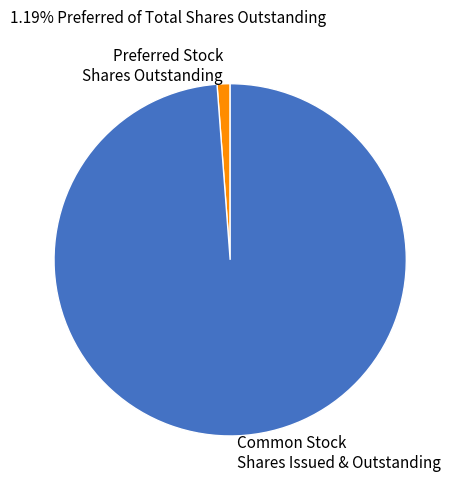

Which category has the smallest portion of the pie?

Preferred Stock Shares Outstanding